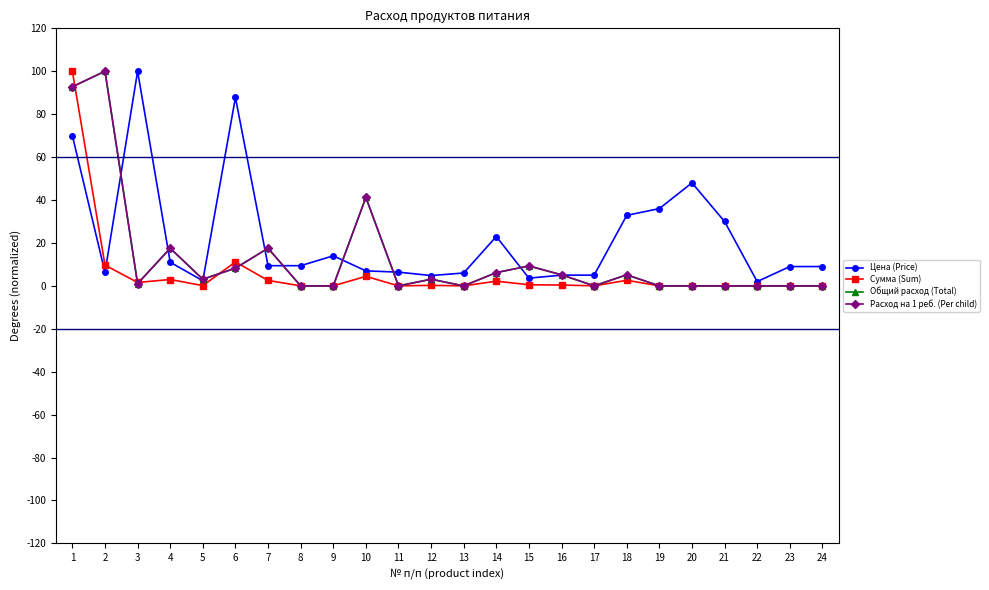

Does the chart have visible grid lines?

No